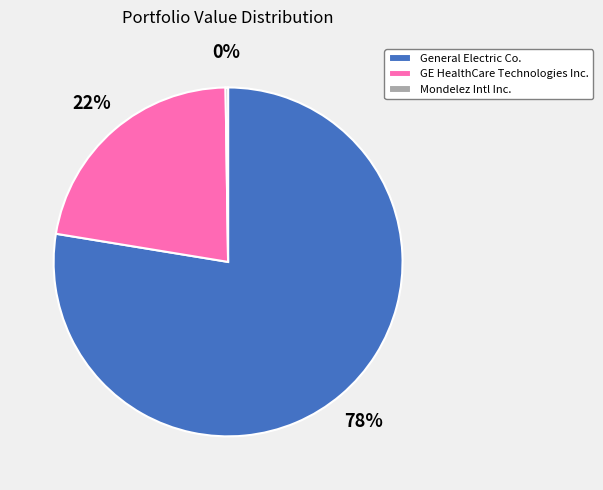

Which slice is the largest?

General Electric Co.